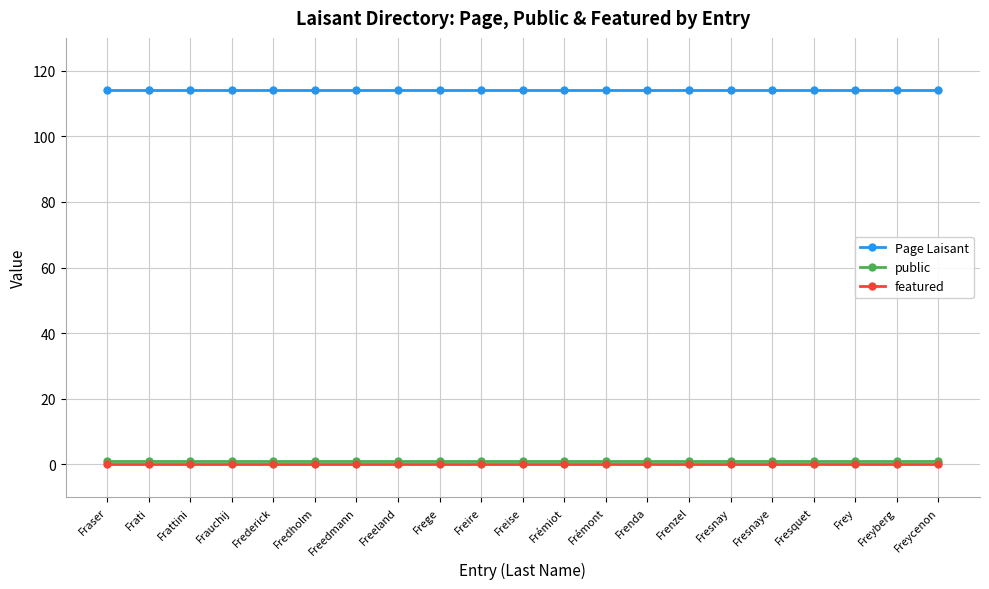

Is it true that Page Laisant equals 41 at Fresquet?

False